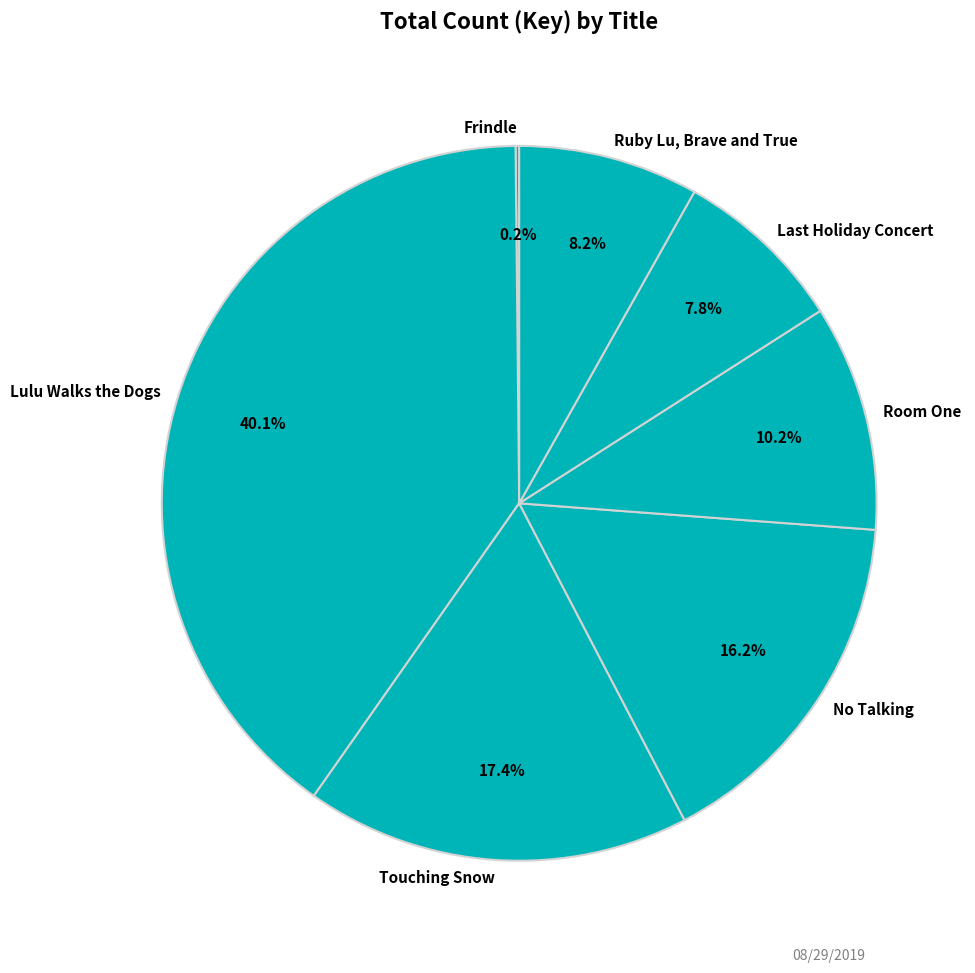

What is the largest slice in the pie chart?

Lulu Walks the Dogs